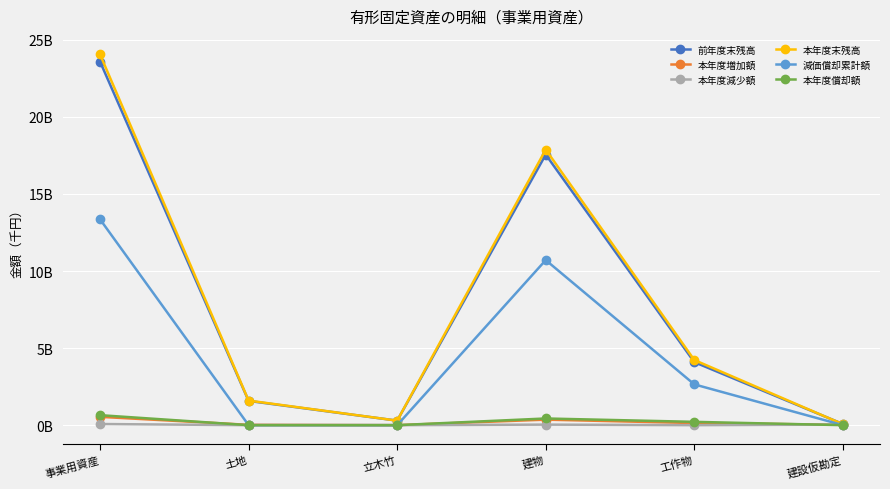

Reading right to left, what are all the values shown in this chart?

前年度末残高: 建設仮勘定=76792442	工作物=4089611400	建物=17554683218	立木竹=293466827	土地=1573785089	事業用資産=23588338976
本年度増加額: 建設仮勘定=23827900	工作物=136800518	建物=358367667	立木竹=0	土地=20884618	事業用資産=539880703
本年度減少額: 建設仮勘定=38545617	工作物=0	建物=35468035	立木竹=0	土地=0	事業用資産=74013652
本年度末残高: 建設仮勘定=62074725	工作物=4226411918	建物=17877582850	立木竹=293466827	土地=1594669707	事業用資産=24054206027
減価償却累計額: 建設仮勘定=0	工作物=2645888258	建物=10709524632	立木竹=0	土地=0	事業用資産=13355412890
本年度償却額: 建設仮勘定=0	工作物=215154770	建物=433386859	立木竹=0	土地=0	事業用資産=648541629